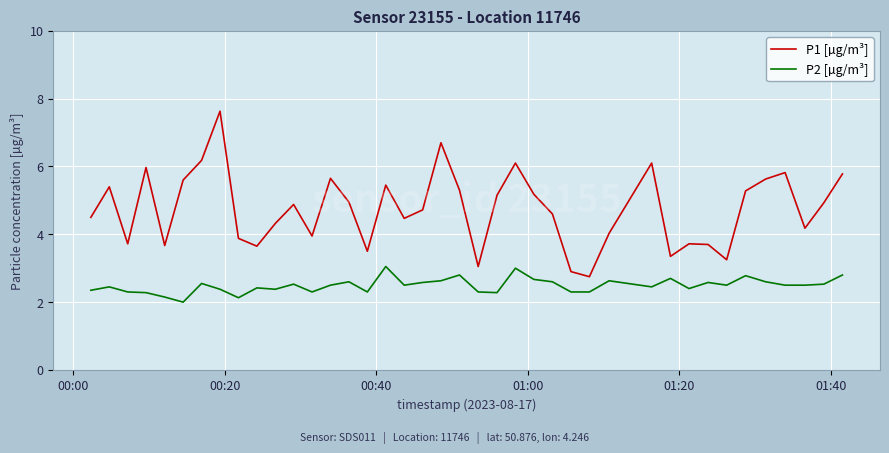

Rank the series by their average value, from highest to lowest.

P1 [µg/m³], P2 [µg/m³]